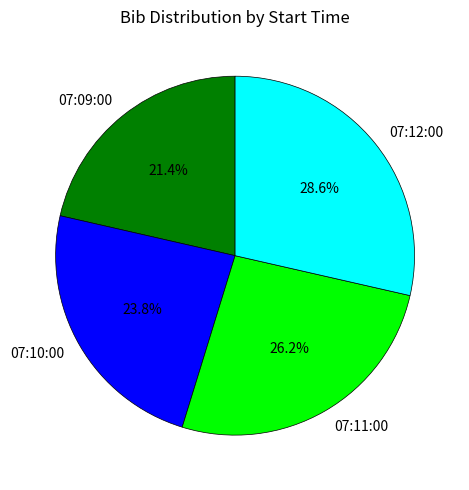

To the nearest percent, what is the combined percentage of 07:12:00 and 07:11:00?

55%